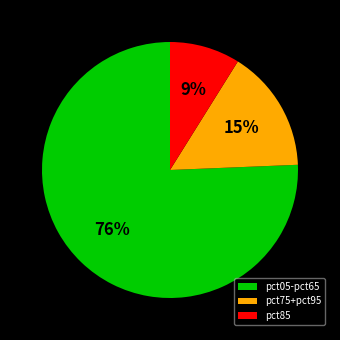

Is there any slice that represents more than half of the pie?

Yes